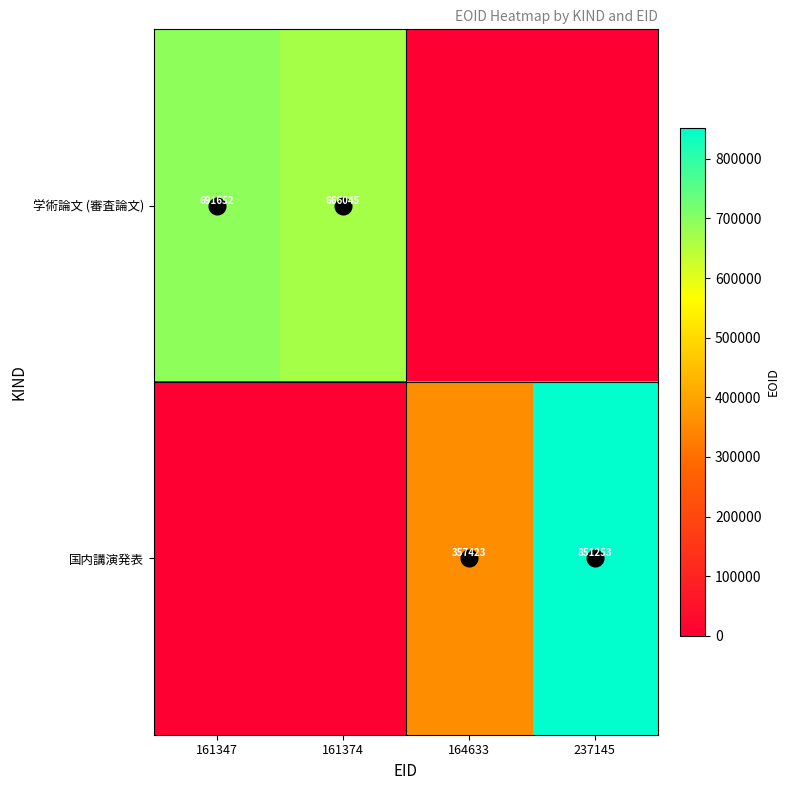

True or false: 学術論文 (審査論文) has a value of 341474 at 161374.

False